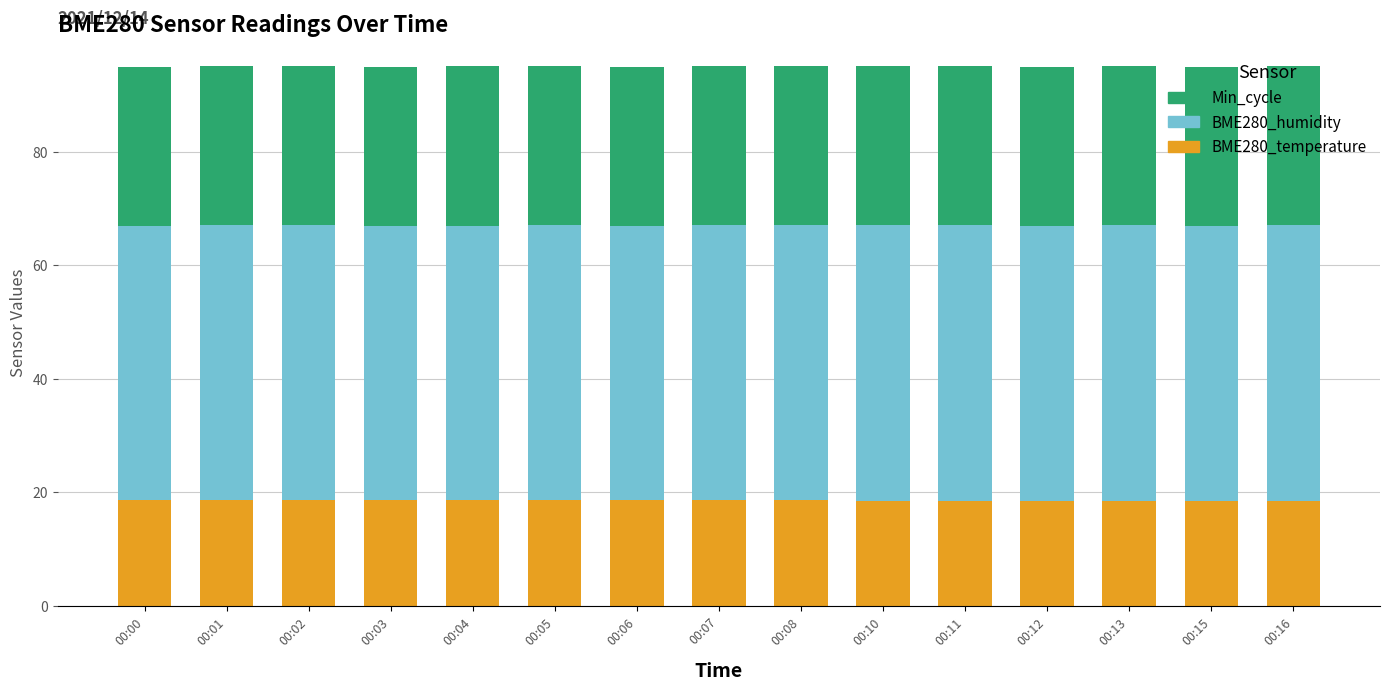

What is the sum of the BME280_temperature values at 00:07 and 00:05?

37.2